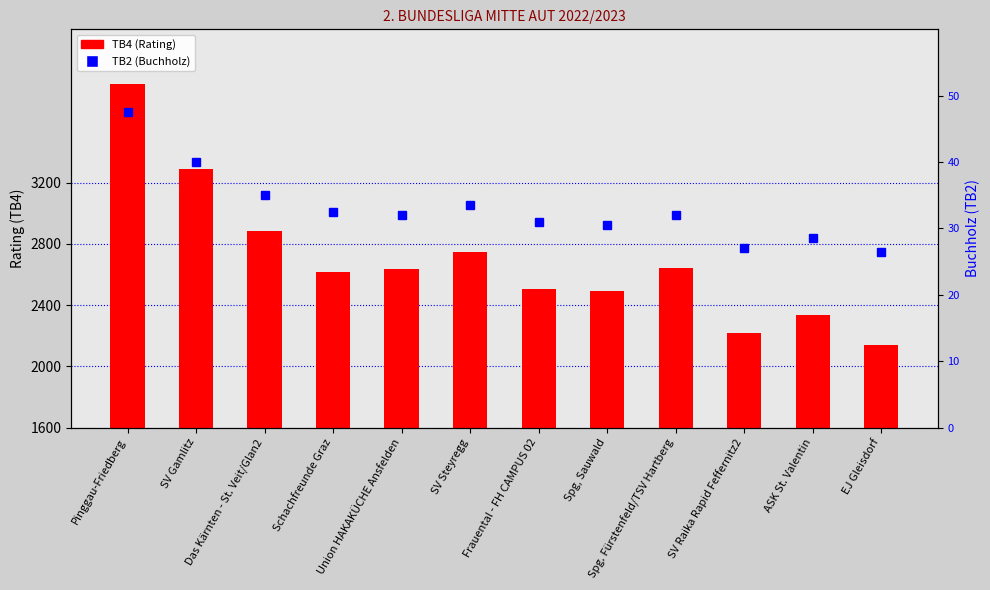

True or false: TB4 (Rating) has a value of 2747.0 at SV Steyregg.

True